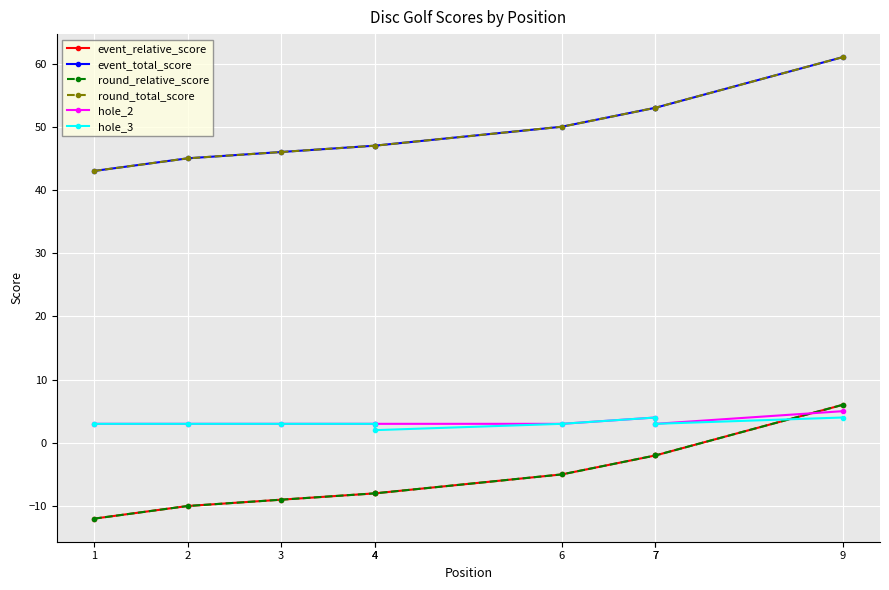

What is the value of the hole_2 point at the 1st from the left?

3